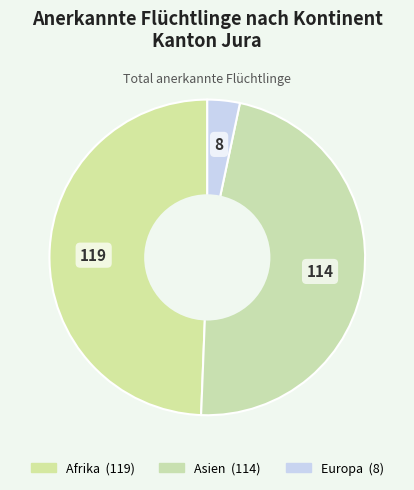

How many slices are in this pie chart?

3